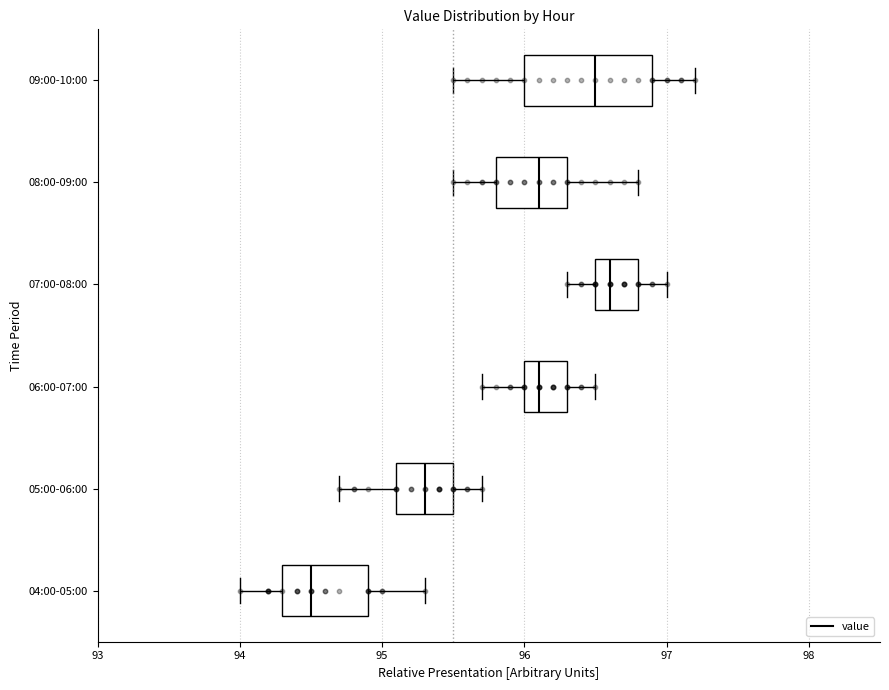

Which box is the widest, from its left edge to its right edge?

09:00-10:00